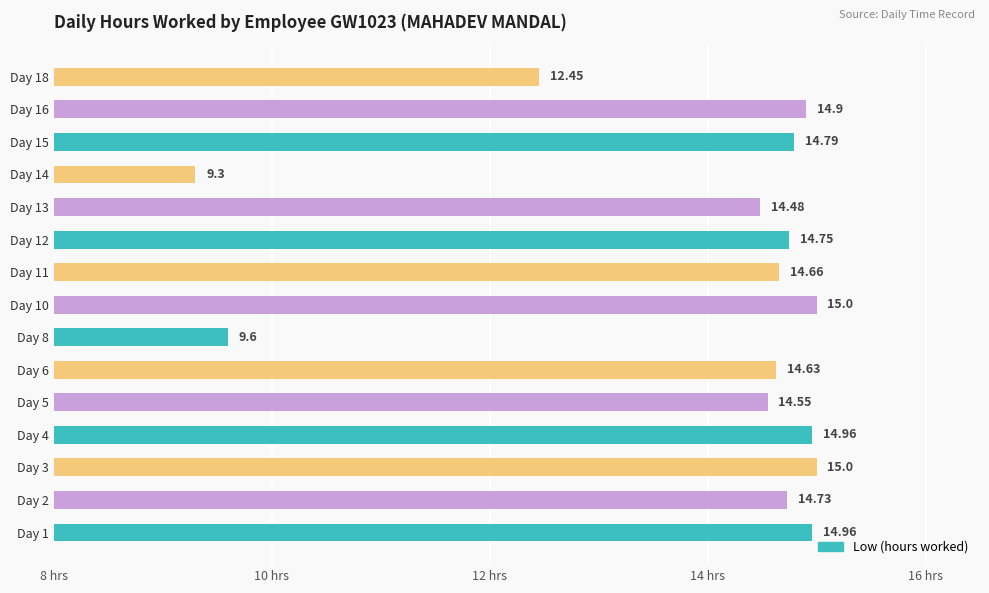

What is the change in value from Day 11 to Day 14?

-5.4